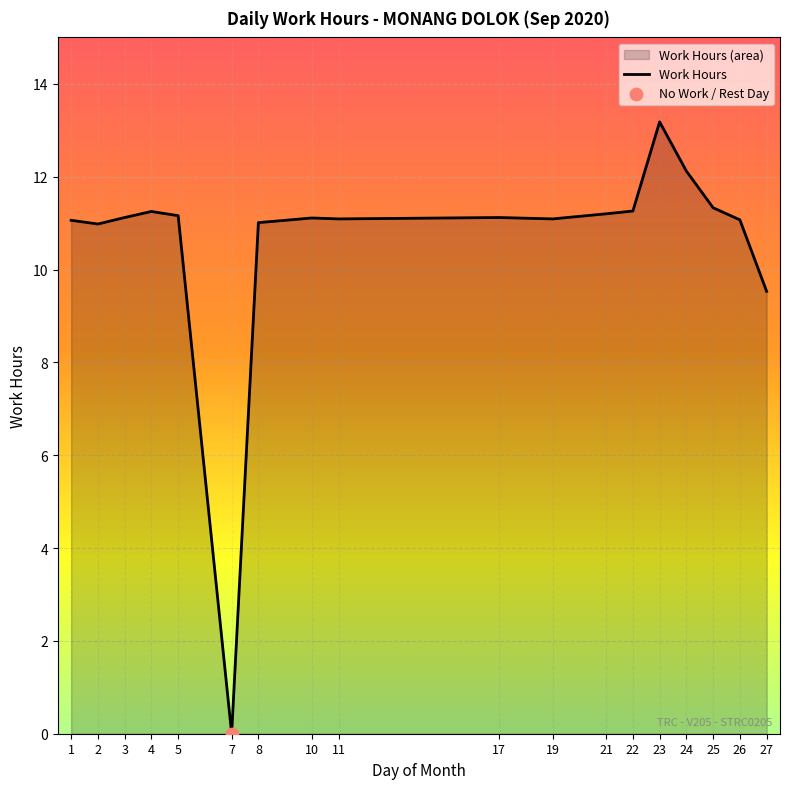

Approximately how many times larger is the value at 4 compared to 10?

1.0